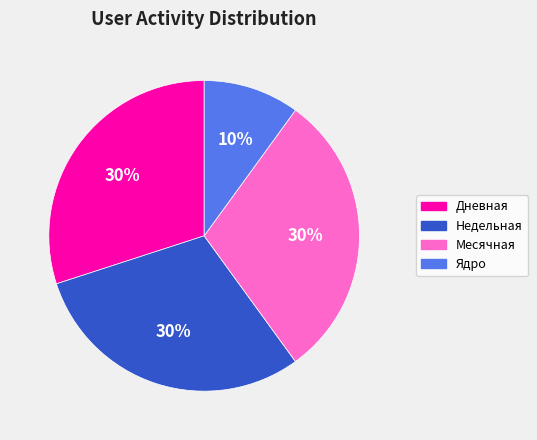

To the nearest percent, what portion does Дневная represent?

30%